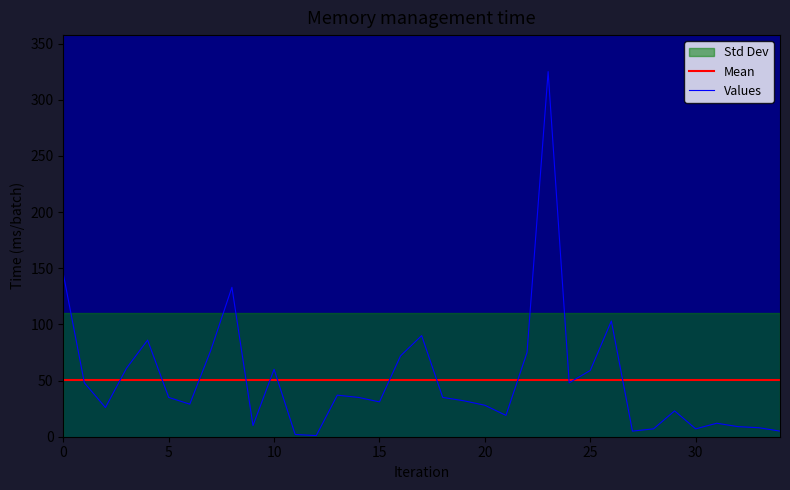

Reading right to left, what are all the values shown in this chart?

Mean: 50.8	50.8	50.8	50.8	50.8	50.8	50.8	50.8	50.8	50.8	50.8	50.8	50.8	50.8	50.8	50.8	50.8	50.8	50.8	50.8	50.8	50.8	50.8	50.8	50.8	50.8	50.8	50.8	50.8	50.8	50.8	50.8	50.8	50.8	50.8
Values: 5.0	8.0	9.0	12.0	7.0	23.0	7.0	5.0	103.0	59.0	48.0	325.0	75.0	19.0	28.0	32.0	35.0	90.0	72.0	31.0	35.0	37.0	1.0	2.0	60.0	10.0	133.0	77.0	29.0	35.0	86.0	61.0	26.0	48.0	145.0